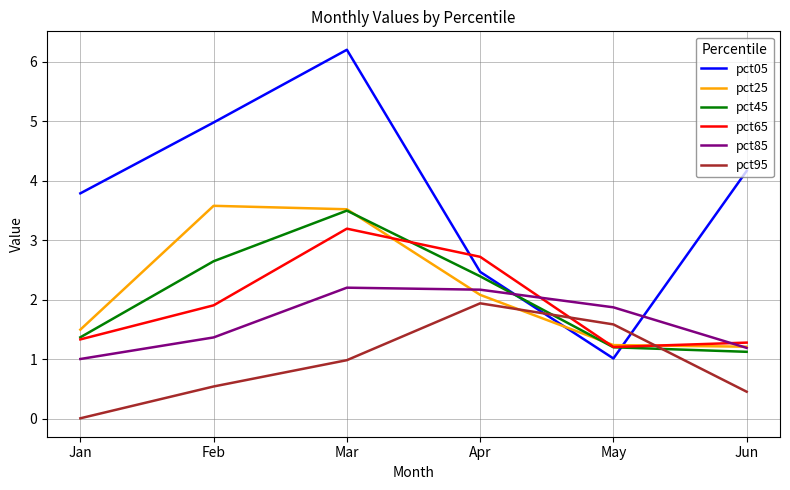

What is the difference between the pct65 values at Jan and May?

0.1